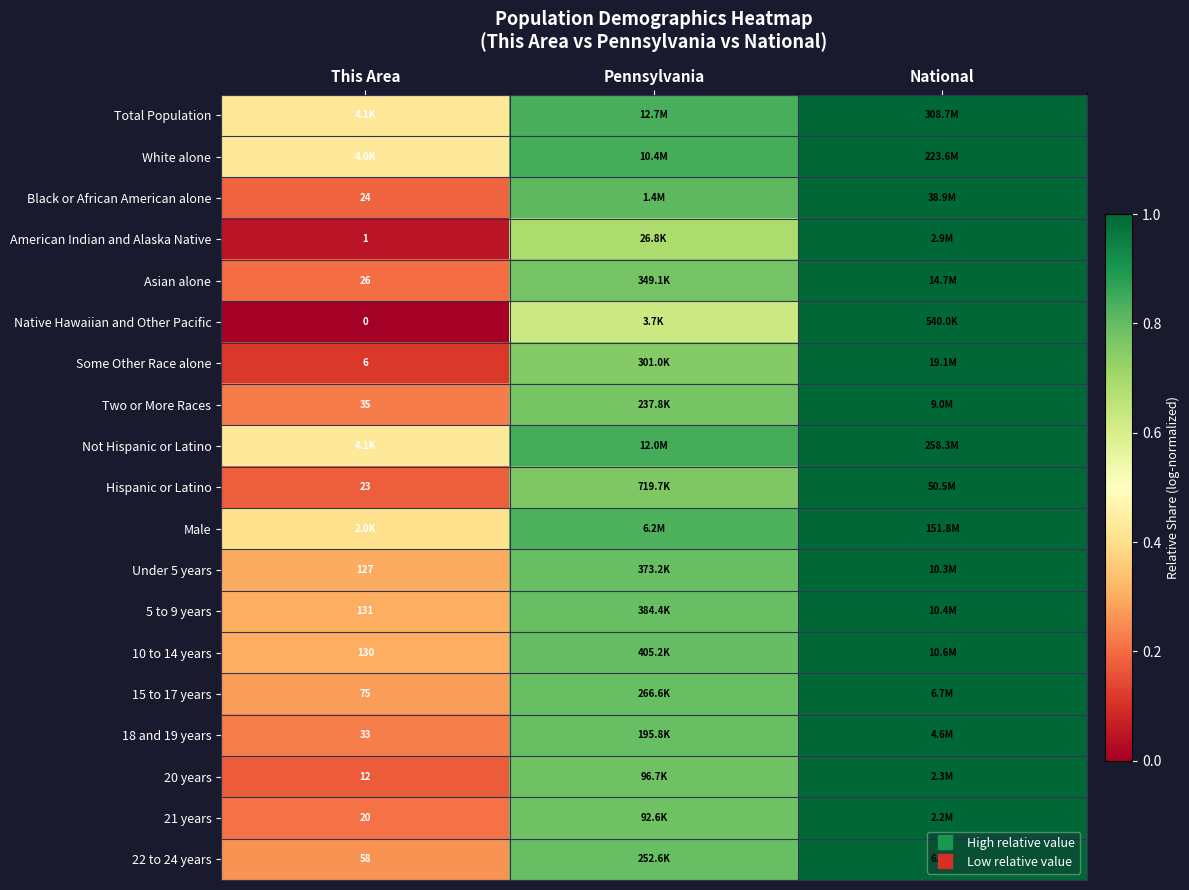

Which category has the lowest value across all series?

This Area